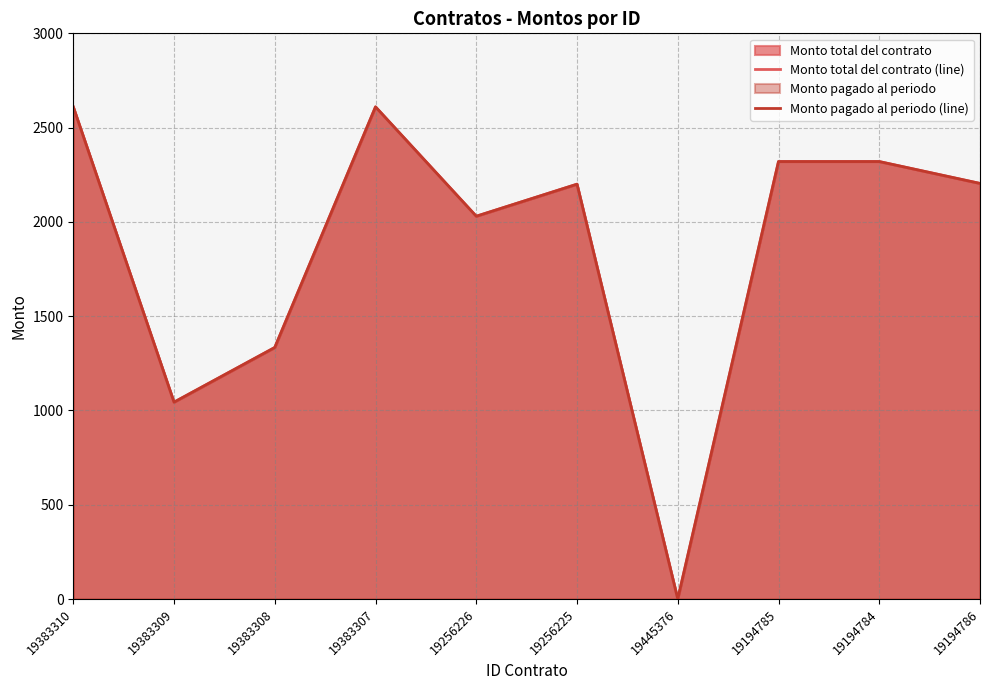

Count the number of categories in the chart.

10